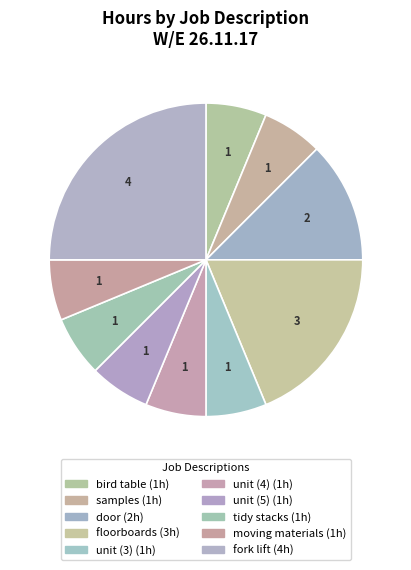

Count the number of slices in the pie.

10